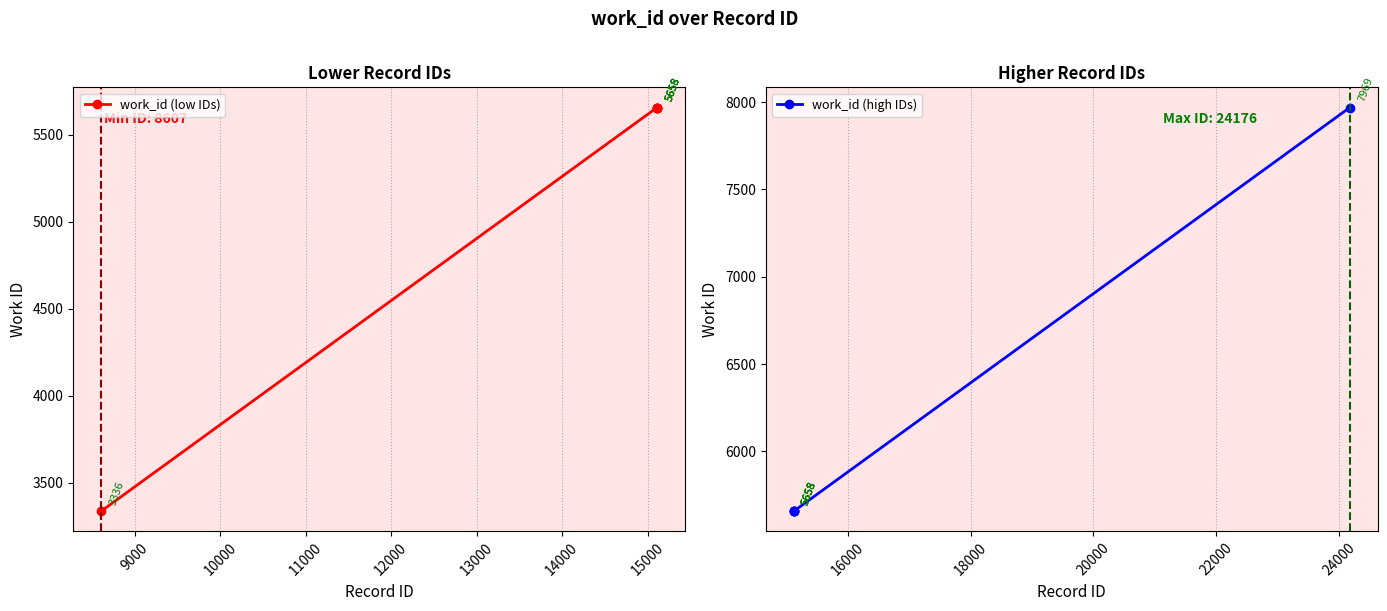

What are all the series names shown in the legend?

work_id (low IDs), work_id (high IDs)